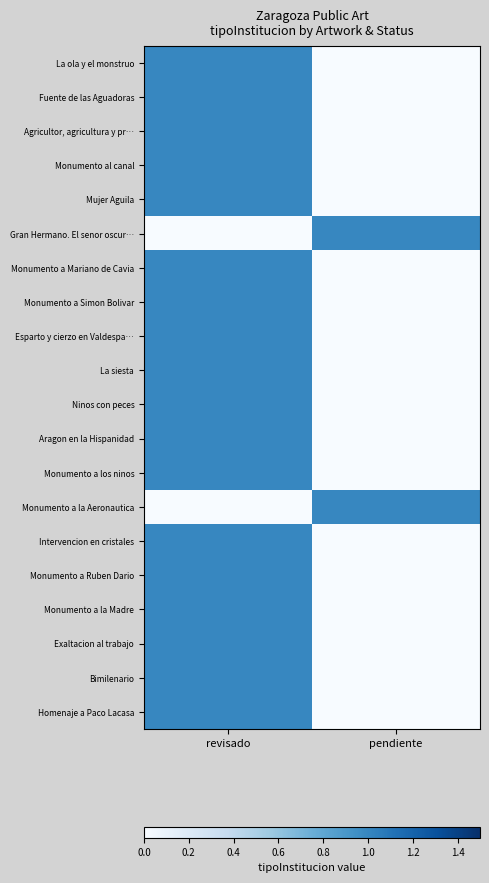

Between pendiente and revisado, which is larger?

revisado